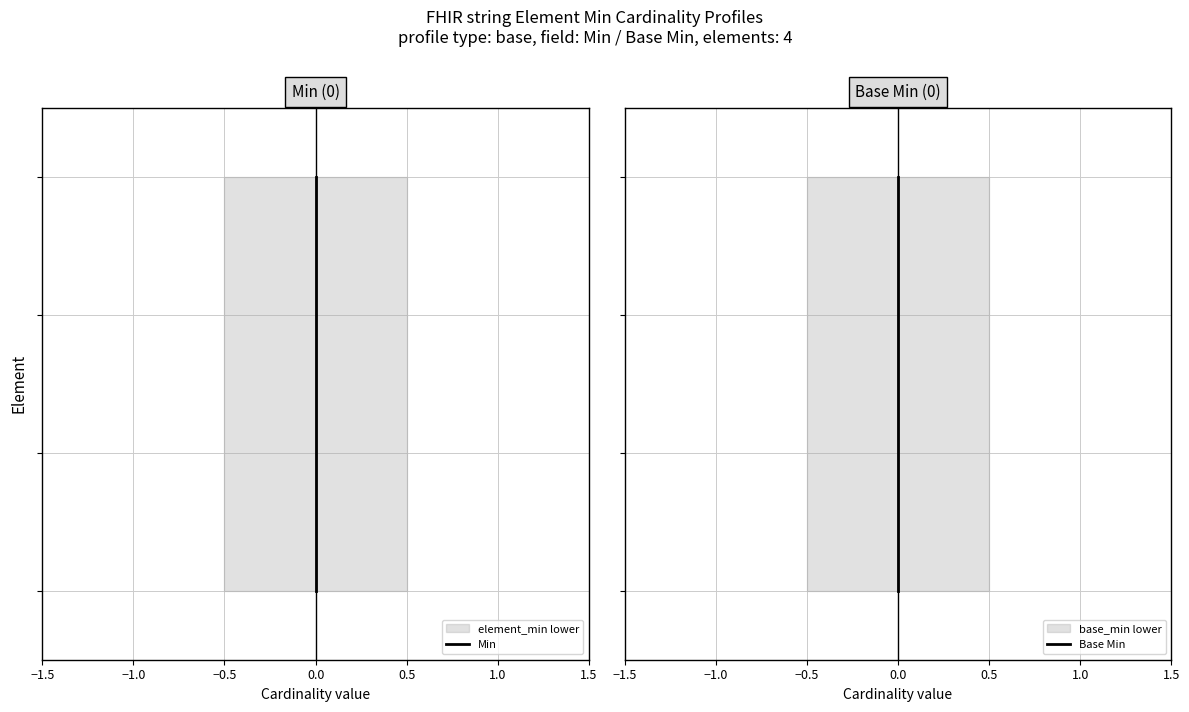

True or false: Min has more than 2 points higher than both neighbors.

False